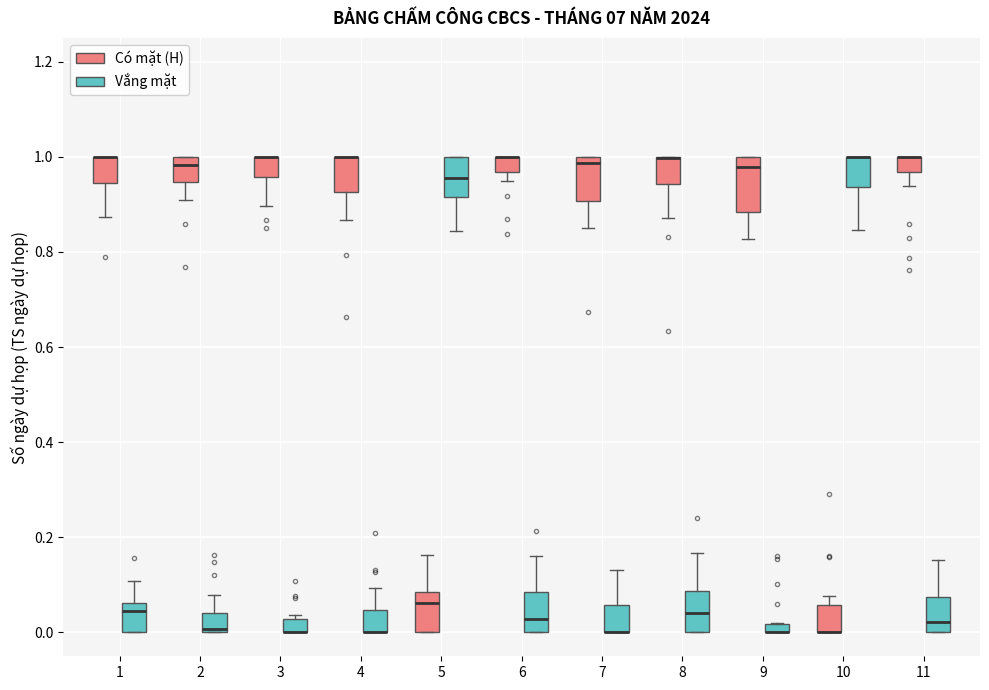

Comparing the boxes themselves (not the whiskers), which one is the tallest?

9 (Có mặt (H))